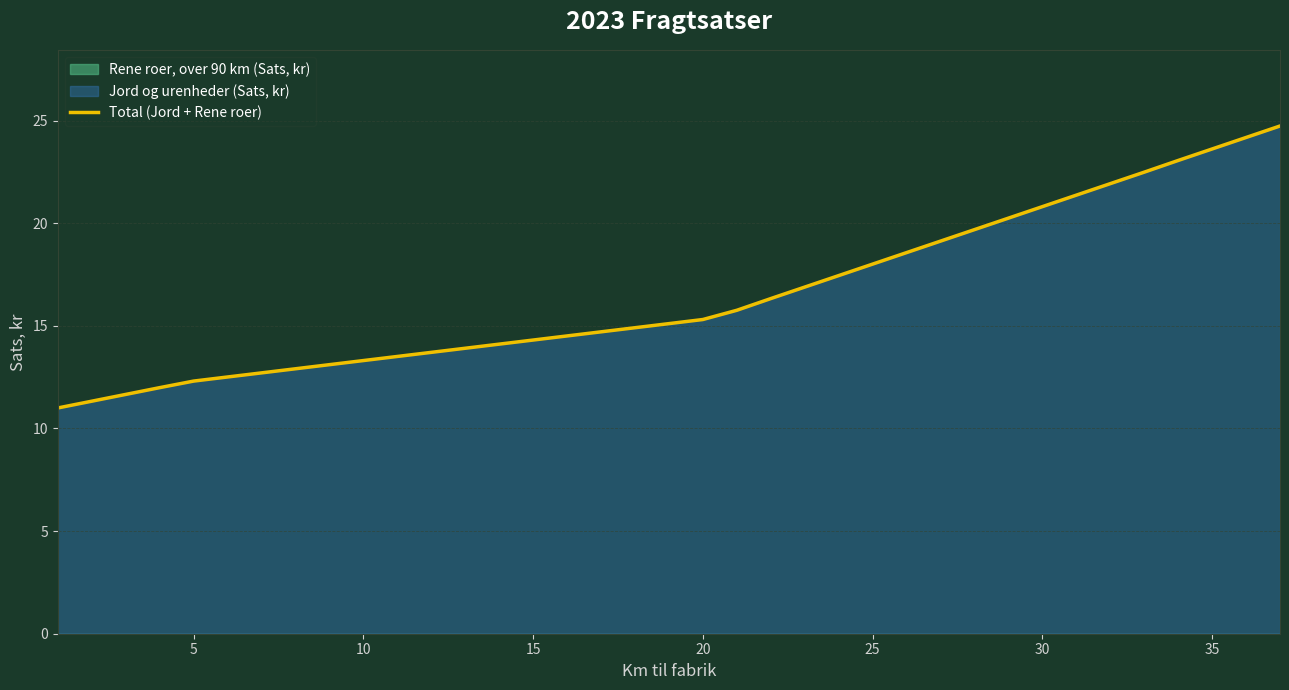

What is the difference between the second highest and second lowest values?

12.8